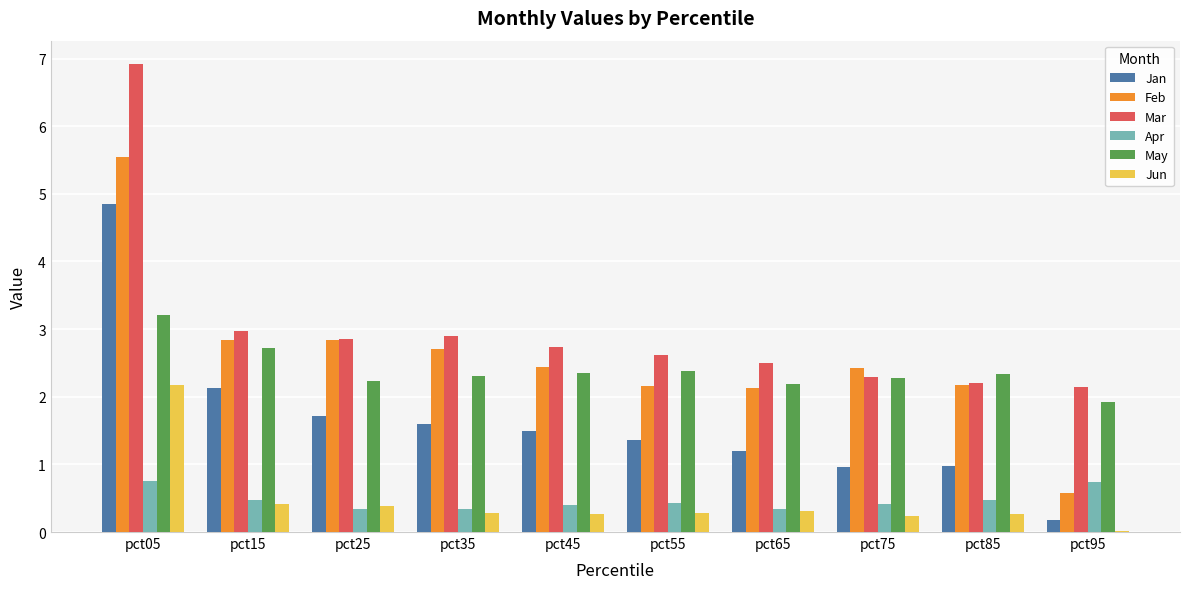

The Jan series shows 1.7 at pct75. True or false?

False